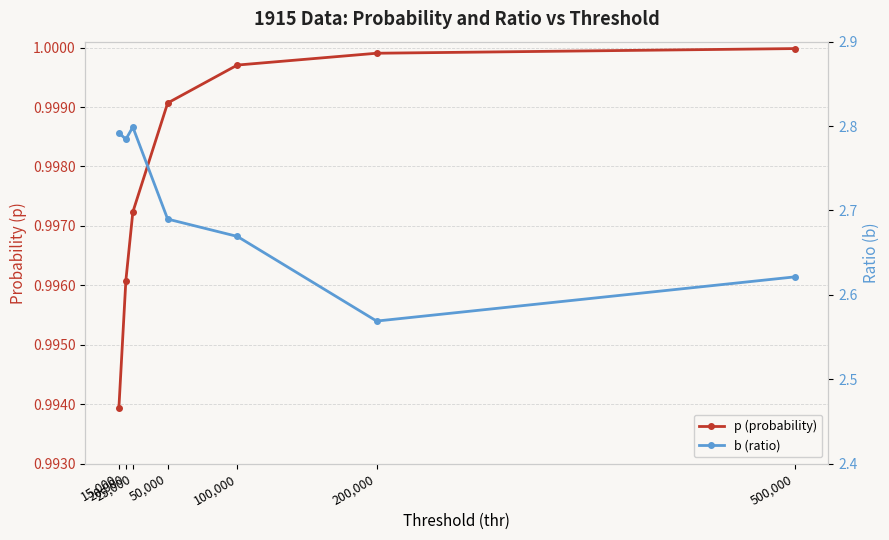

Which series has the largest total across all categories?

b (ratio)